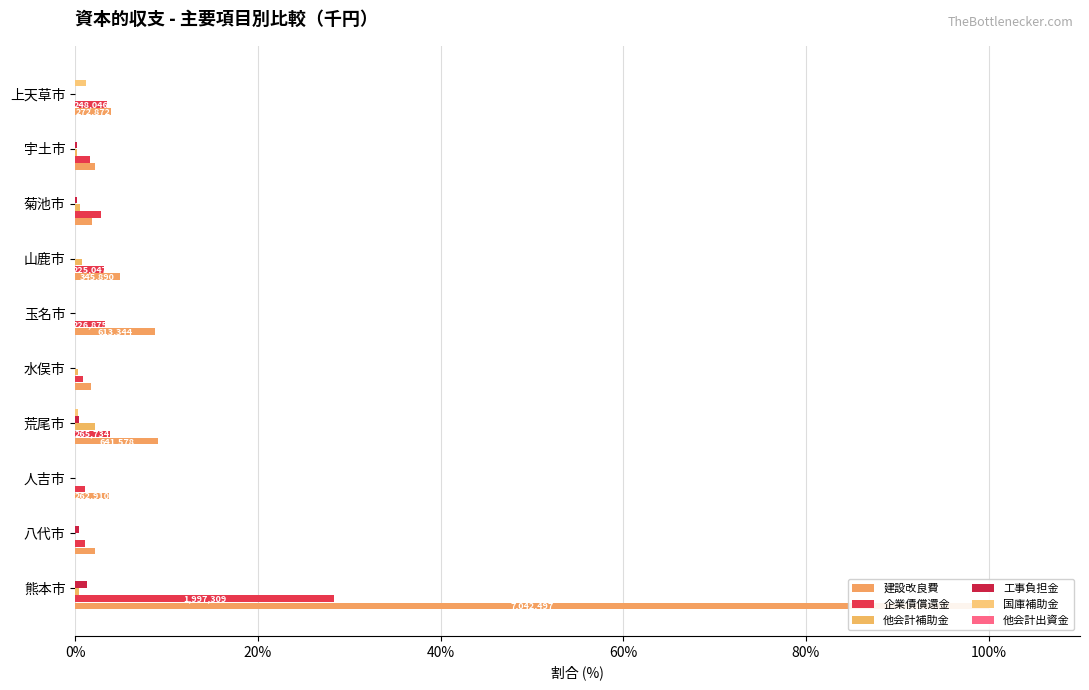

True or false: 国庫補助金 has a value of 0.0 at 玉名市.

True